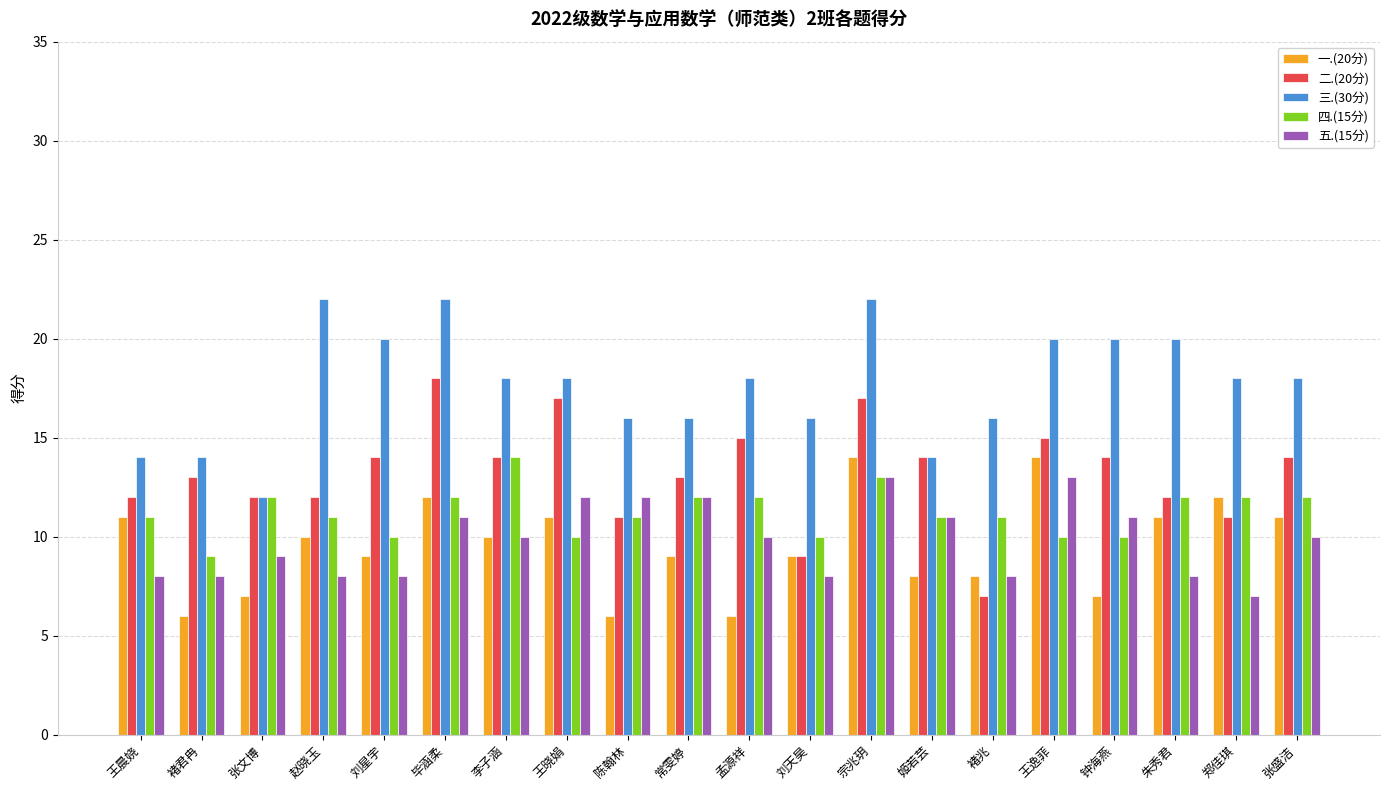

Where does the 三.(30分) series first go above 18?

赵晓玉